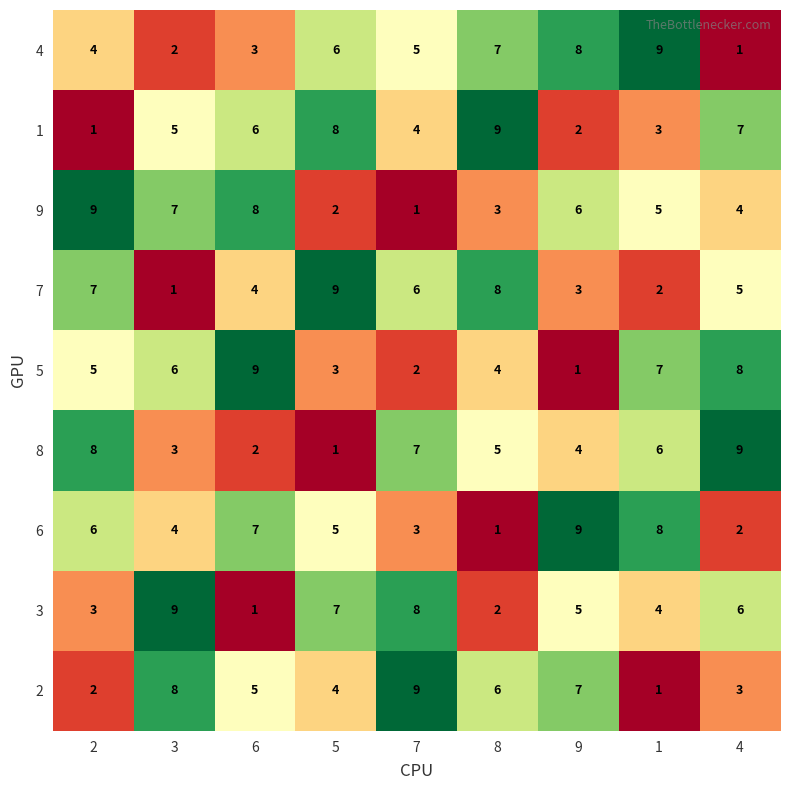

At 3, list the series in order from smallest to largest.

7, 4, 8, 6, 1, 5, 9, 2, 3